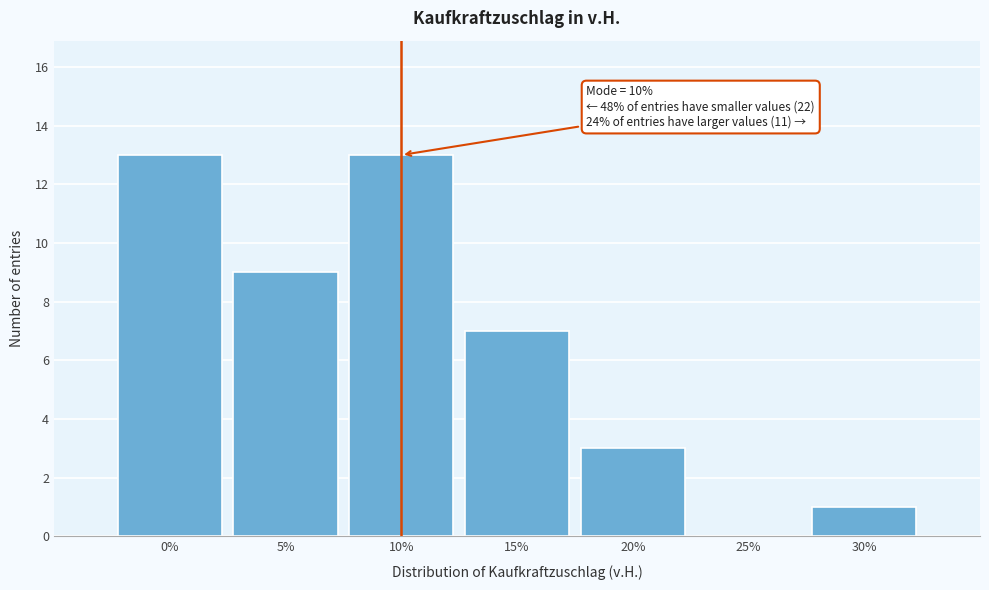

Reading left to right, extract all data points from this chart.

0%=13	5%=9	10%=13	15%=7	20%=3	25%=0	30%=1